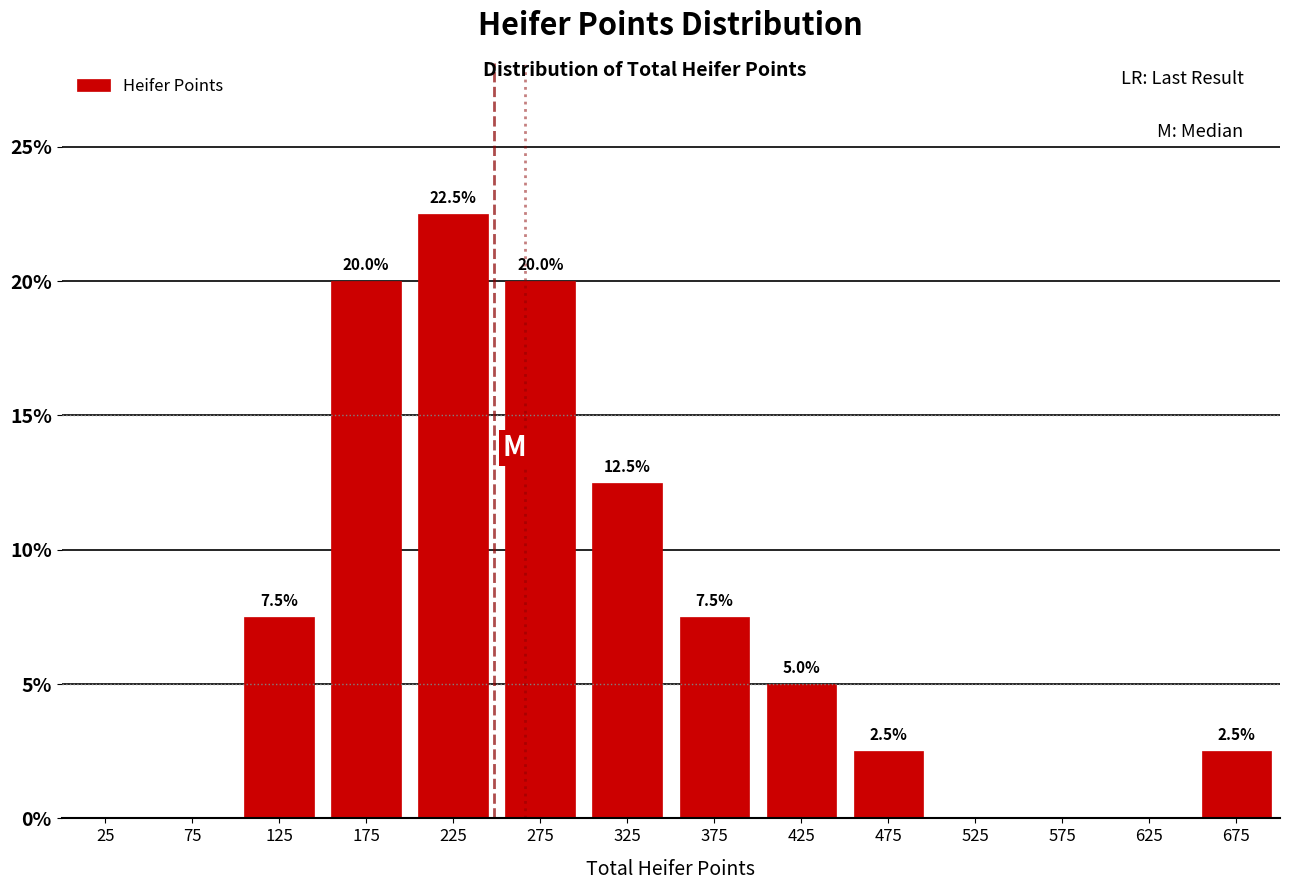

Over which range of the x-axis is the bar tallest?

200 to 250